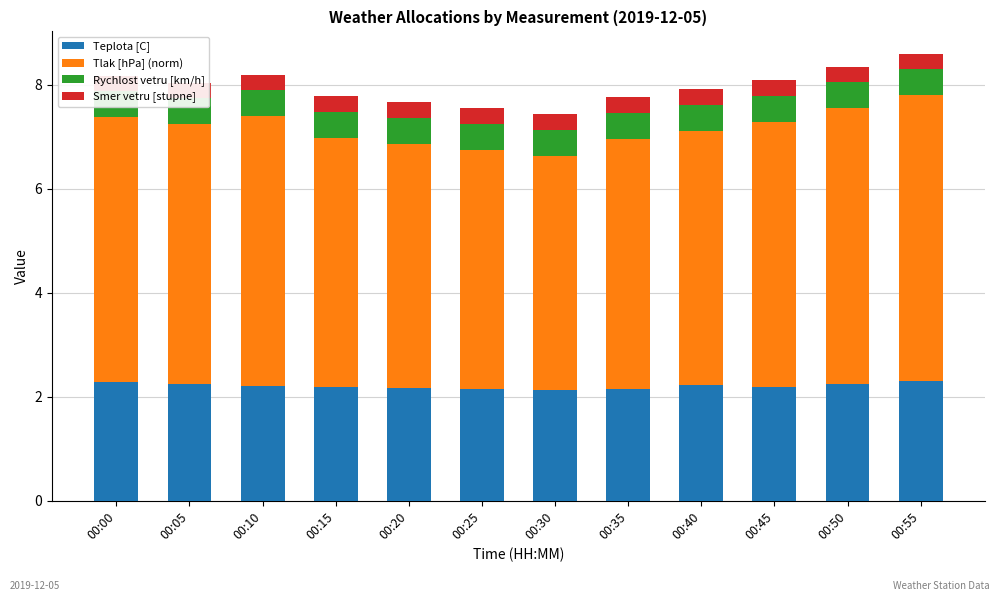

List the labels in order of Tlak [hPa] (norm) value, largest first.

00:55, 00:50, 00:10, 00:00, 00:45, 00:05, 00:40, 00:15, 00:35, 00:20, 00:25, 00:30